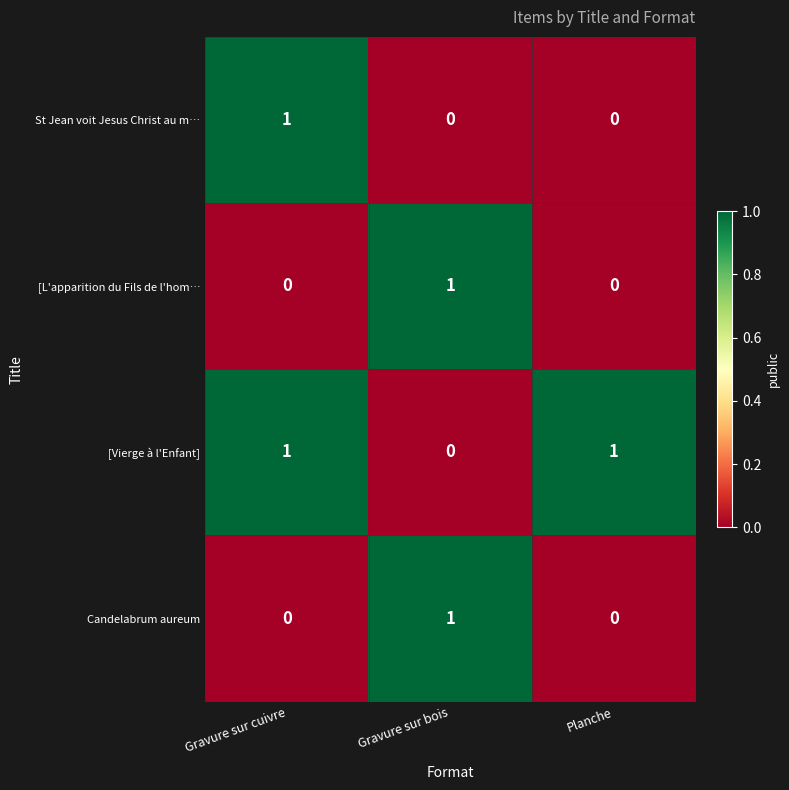

What is the spread (max minus min) of values at Gravure sur bois?

1